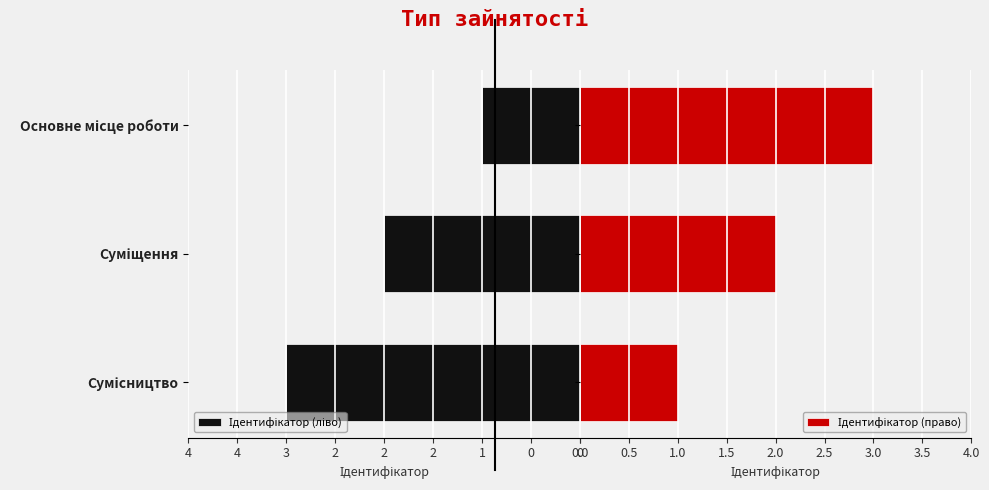

List the series in order of their peak value, highest first.

Ідентифікатор (право), Ідентифікатор (ліво)